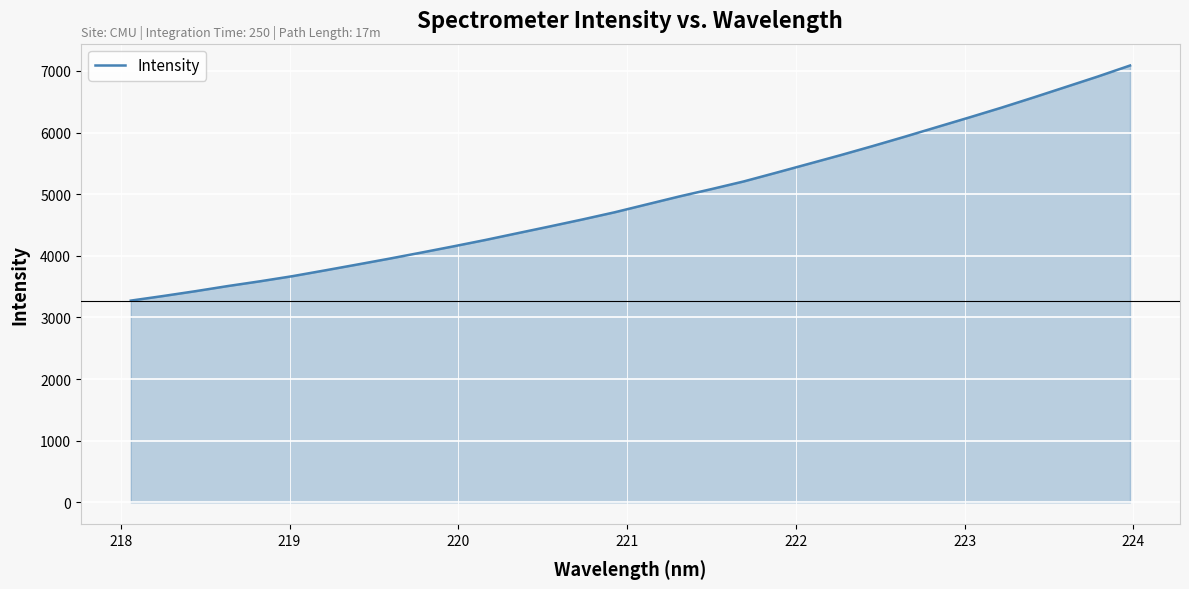

What is the minimum value shown in the chart?

3273.9